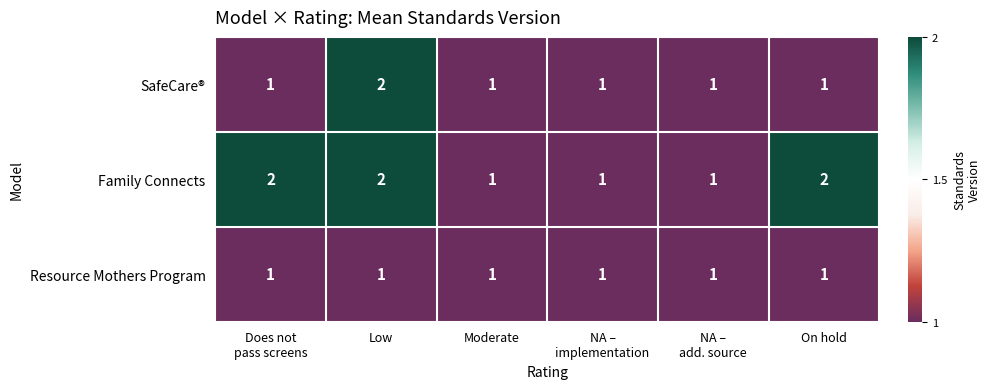

How many data points does each series have?

6